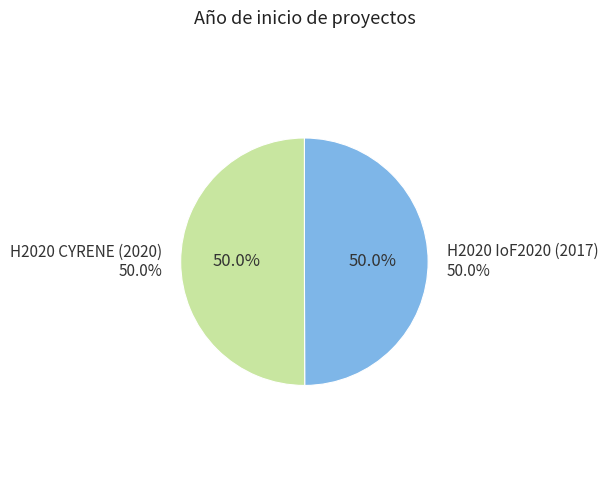

The H2020 CYRENE (2020) slice represents 50% of the pie. True or false?

True